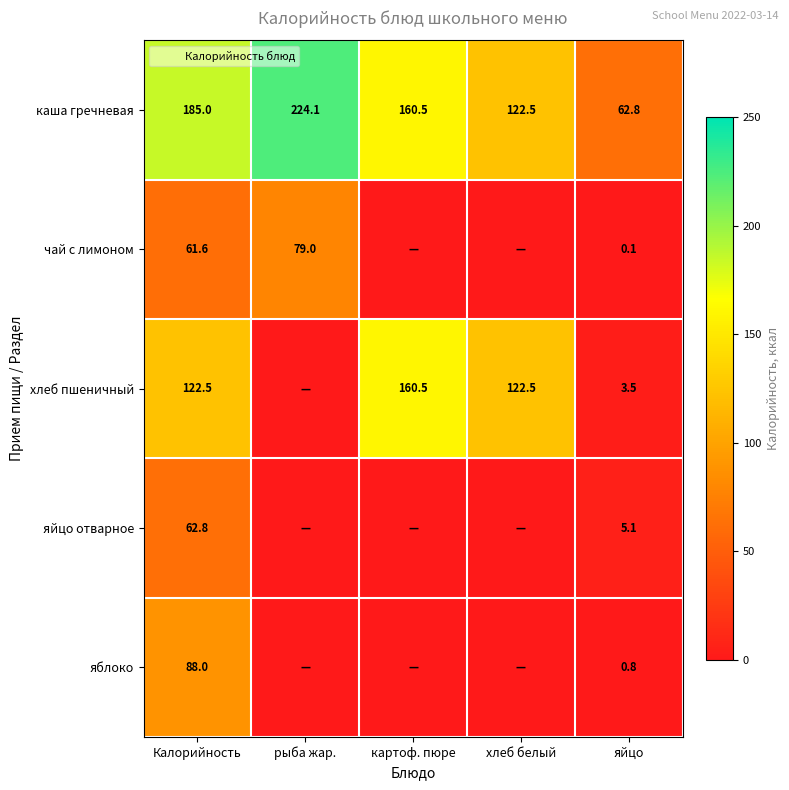

How many values in чай с лимоном are above zero?

3